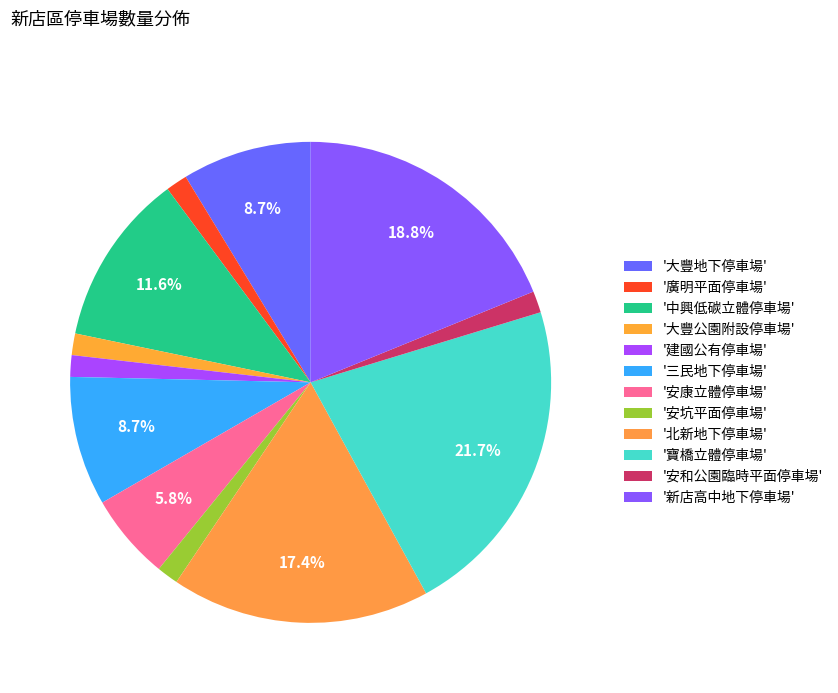

How many slices are in this pie chart?

12